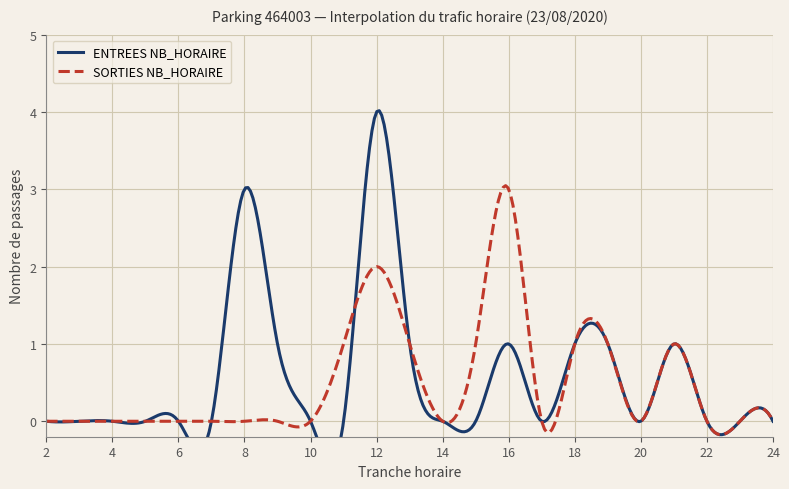

Which series has the largest total across all categories?

ENTREES NB_HORAIRE